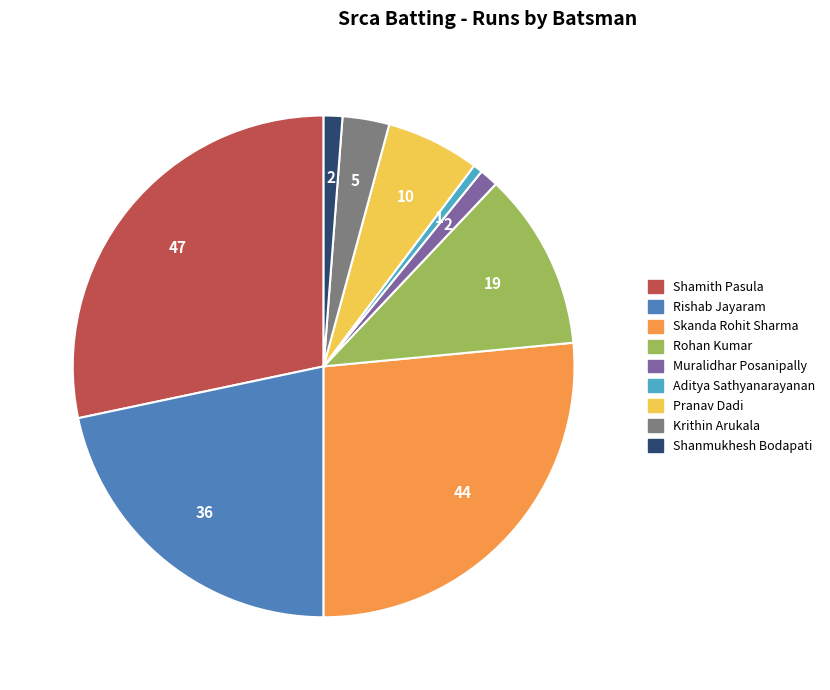

Which has a higher value, Shanmukhesh Bodapati or Skanda Rohit Sharma?

Skanda Rohit Sharma